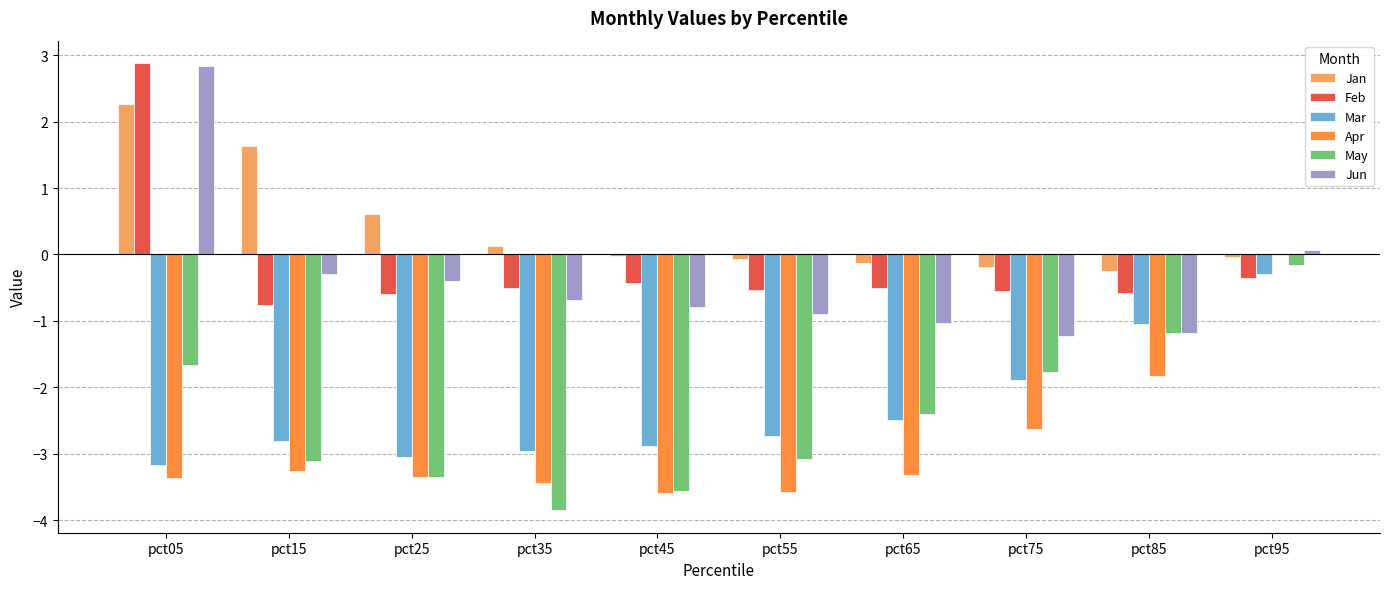

How many distinct data groups are displayed?

6